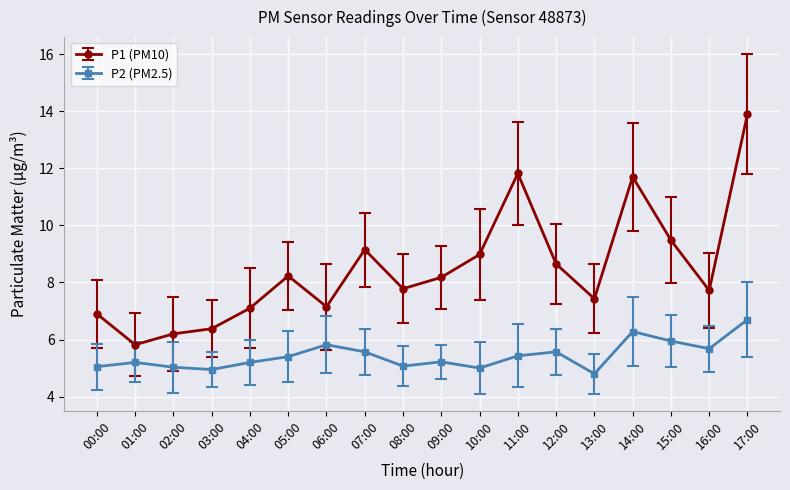

At 02:00, list the series in order from smallest to largest.

P2 (PM2.5), P1 (PM10)